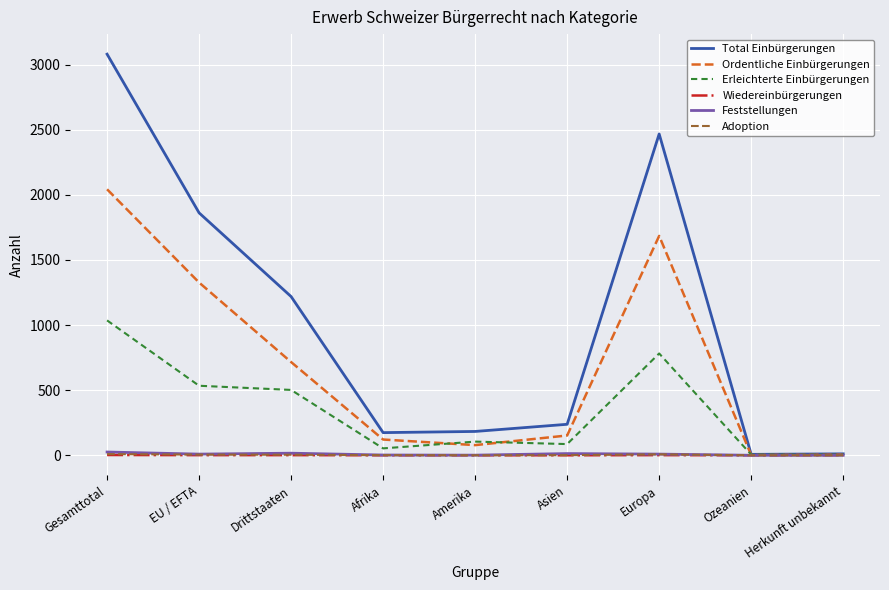

Is it true that Erleichterte Einbürgerungen equals 133 at Drittstaaten?

False